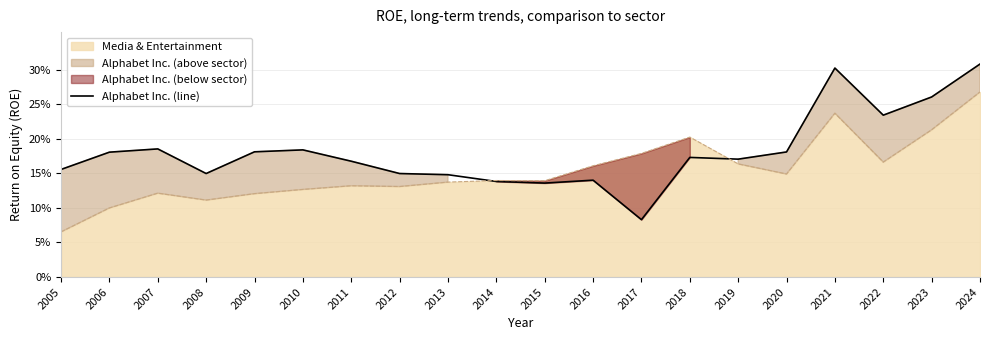

Rank the categories by value from highest to lowest.

2024, 2021, 2023, 2022, 2007, 2010, 2009, 2020, 2006, 2018, 2019, 2011, 2005, 2008, 2012, 2013, 2016, 2014, 2015, 2017